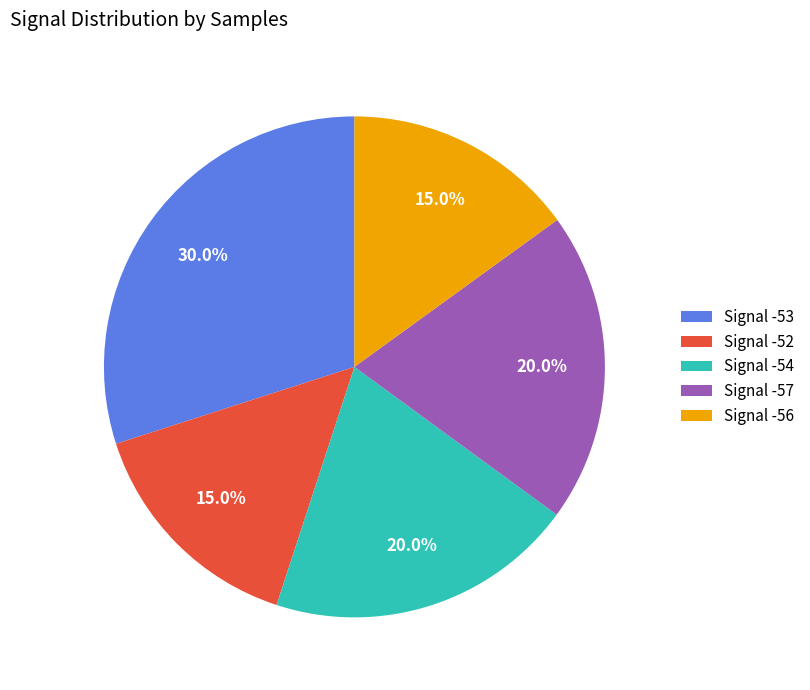

Which slice is the largest?

Signal -53